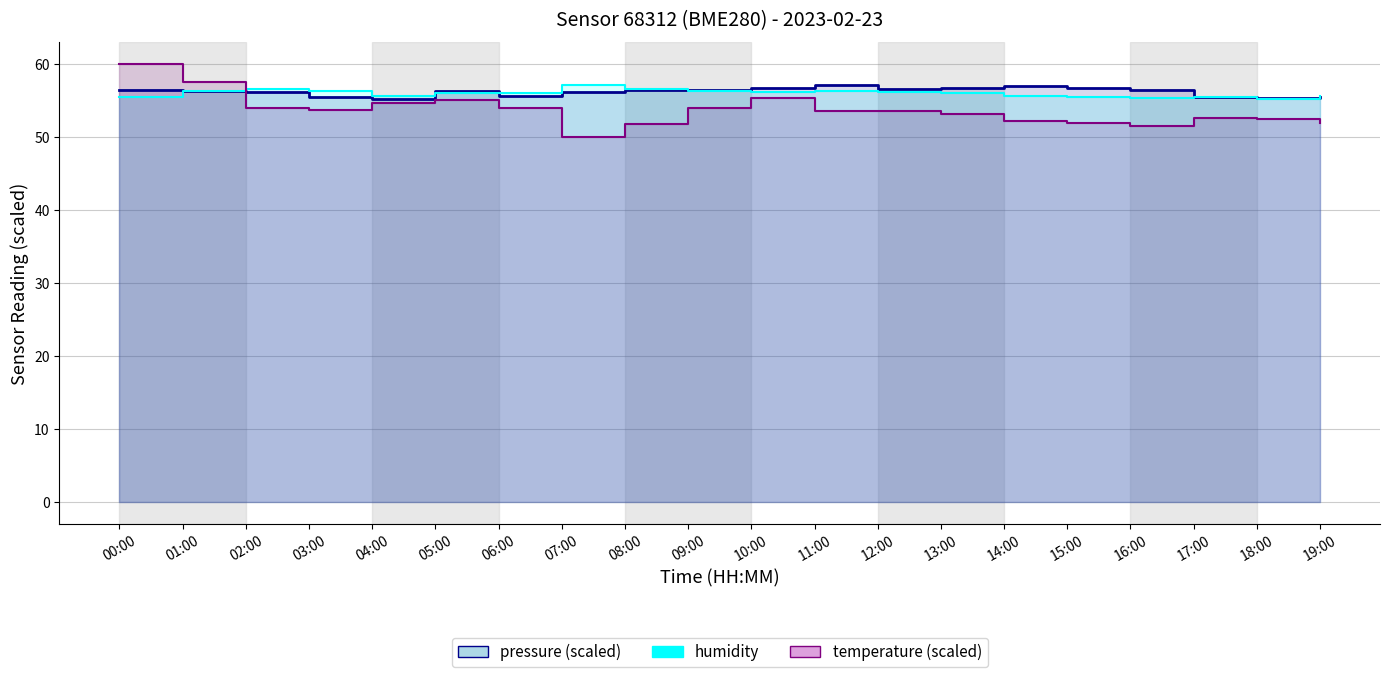

True or false: pressure (scaled) has more than 2 interior local peaks.

True